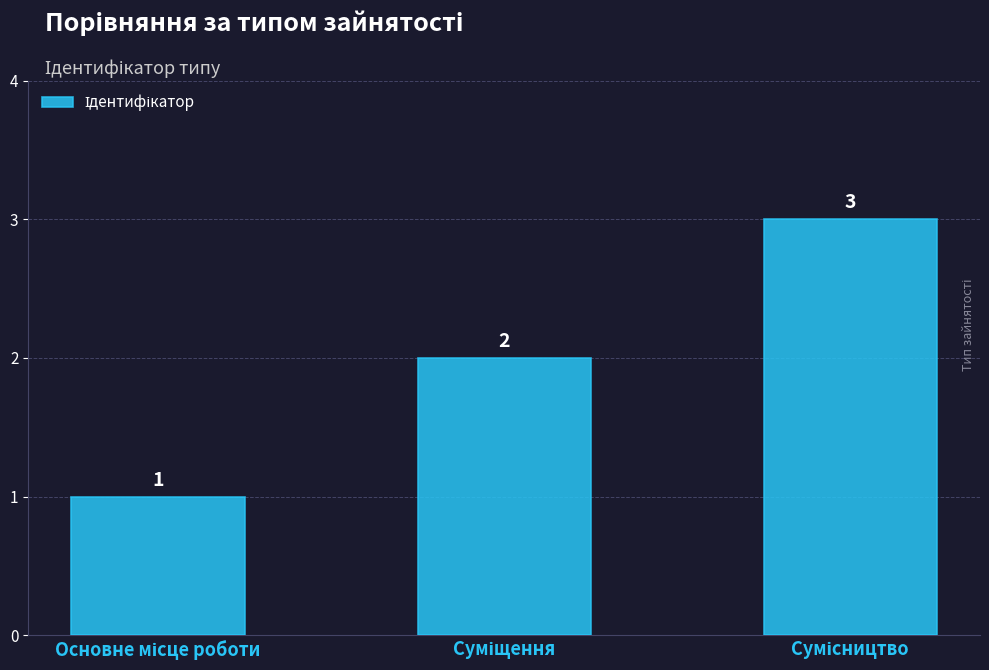

What is the greatest value displayed?

3